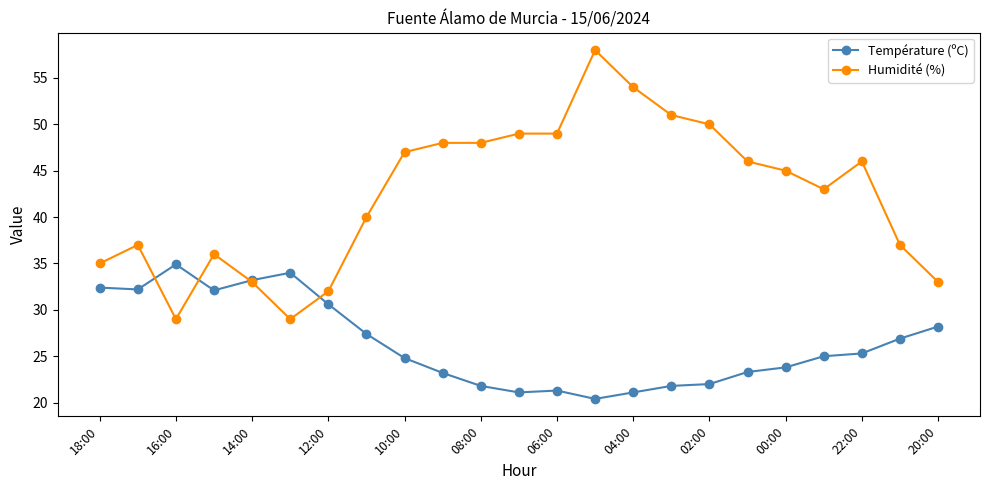

How many times do Température (ºC) and Humidité (%) cross each other?

4